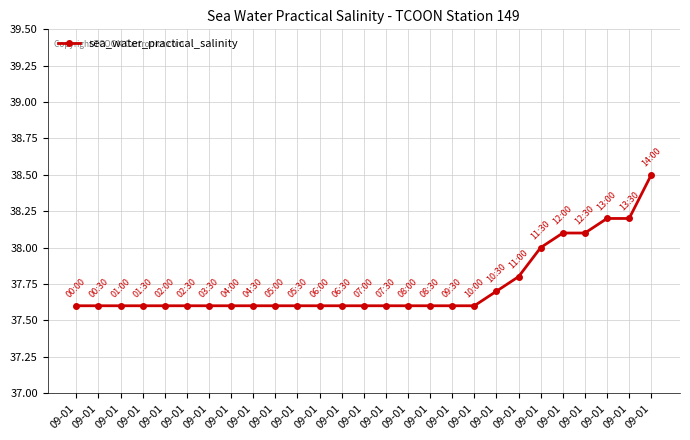

List the labels in order of value, smallest first.

09-01, 09-01, 09-01, 09-01, 09-01, 09-01, 09-01, 09-01, 09-01, 09-01, 09-01, 09-01, 09-01, 09-01, 09-01, 09-01, 09-01, 09-01, 09-01, 09-01, 09-01, 09-01, 09-01, 09-01, 09-01, 09-01, 09-01